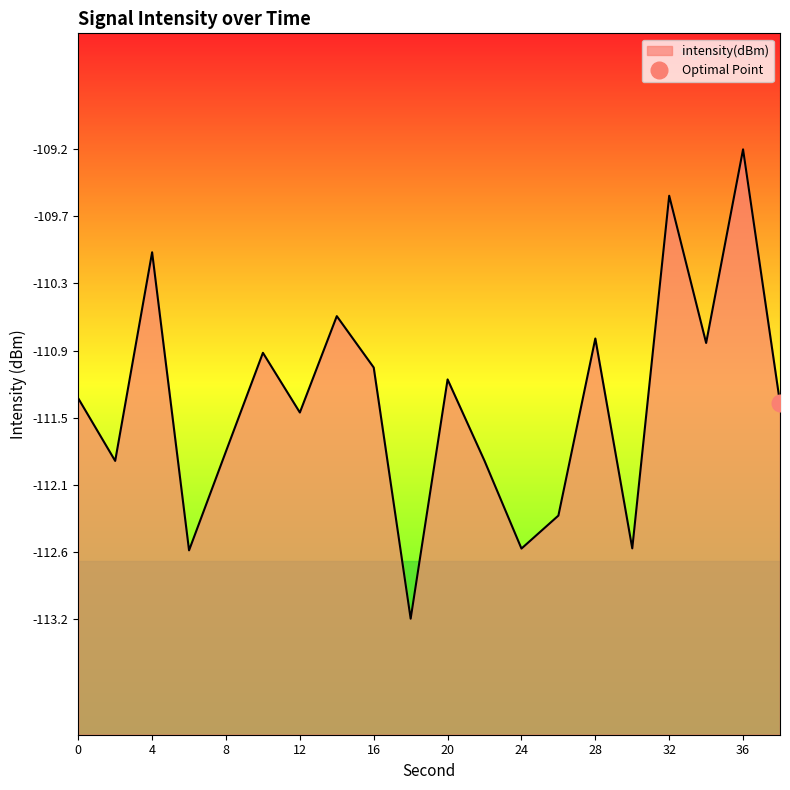

Does the chart have visible grid lines?

No